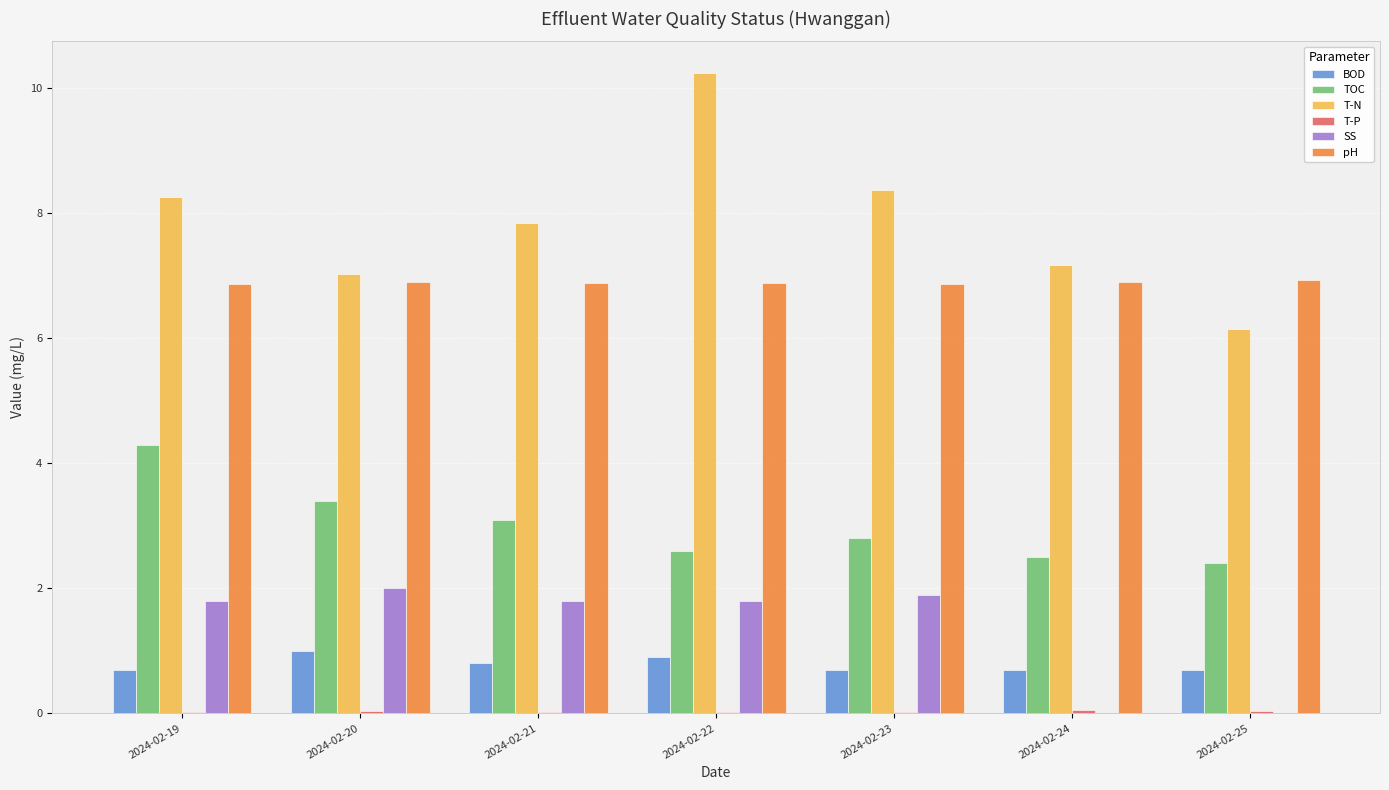

What is the sum of all BOD values?

5.5